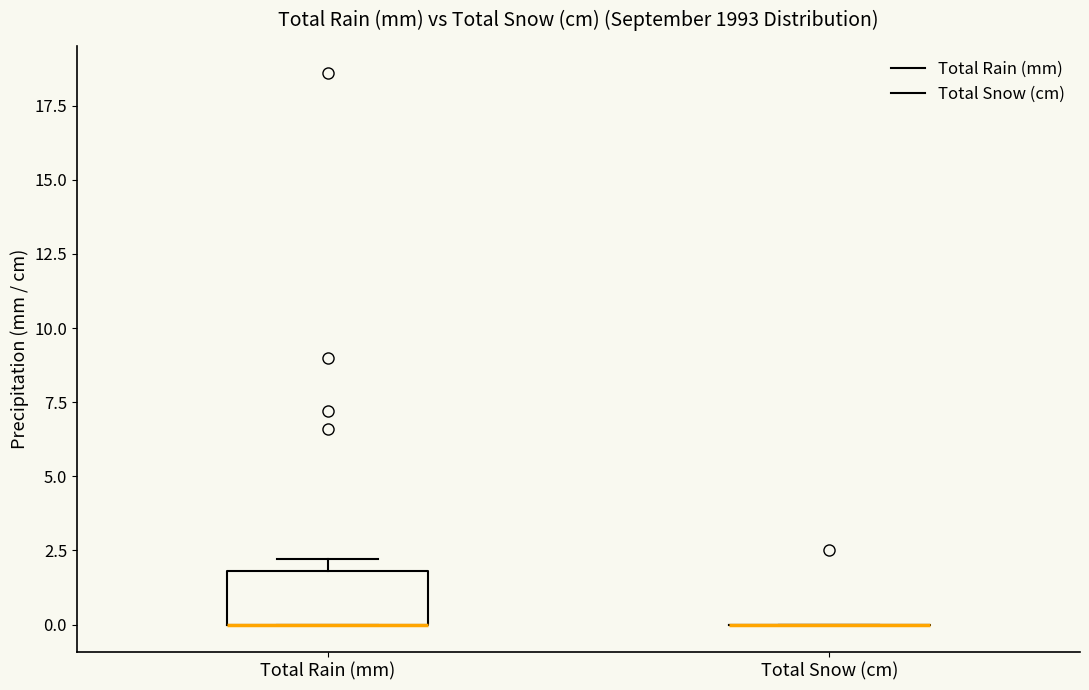

Reading left to right, read every box against the y-axis: the position of its median line, the range the box covers, and the ends of its whiskers. The values are not printed on the chart, so give them approximately, as read against the axis.

Total Rain (mm): median 0 (drawn on the box's lower edge), box 0 to 2, whiskers 0 to 2 (just above the box's upper edge)
Total Snow (cm): box collapsed to a line at 0, whiskers 0 to 0